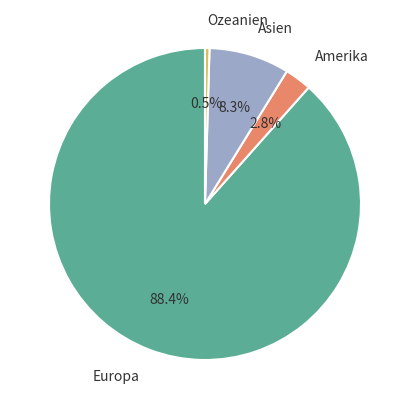

Is it true that Amerika is 14% of the pie?

False